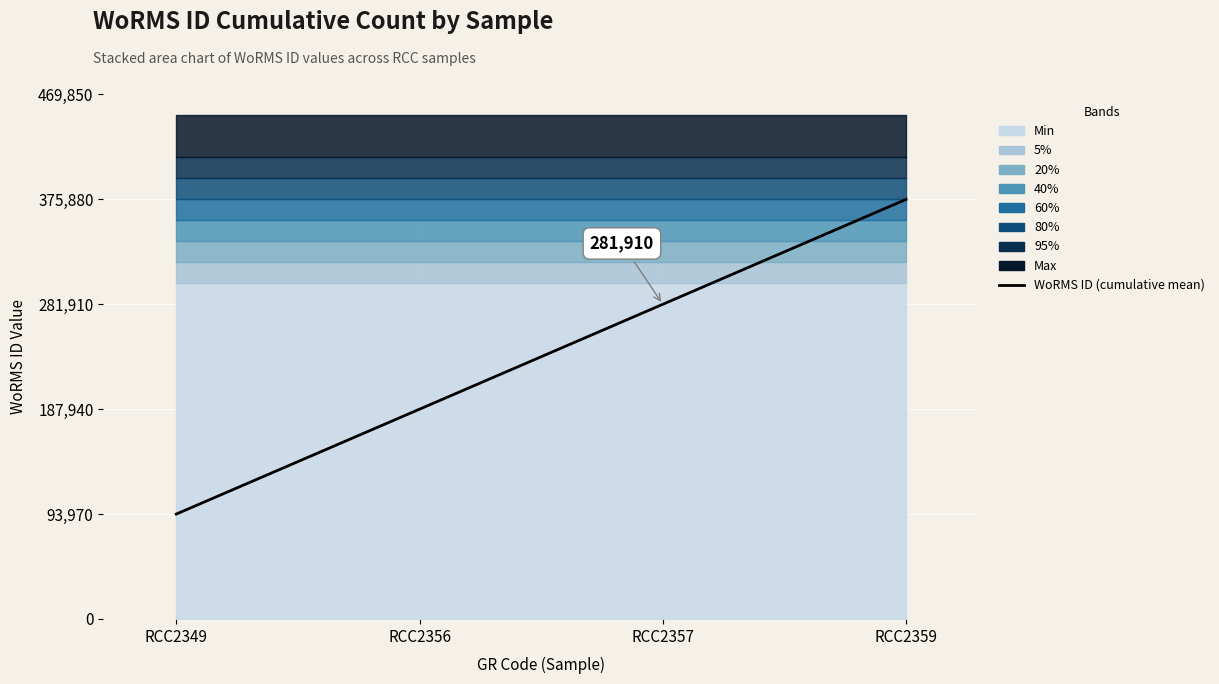

Between RCC2349 and RCC2356, which is larger?

RCC2356